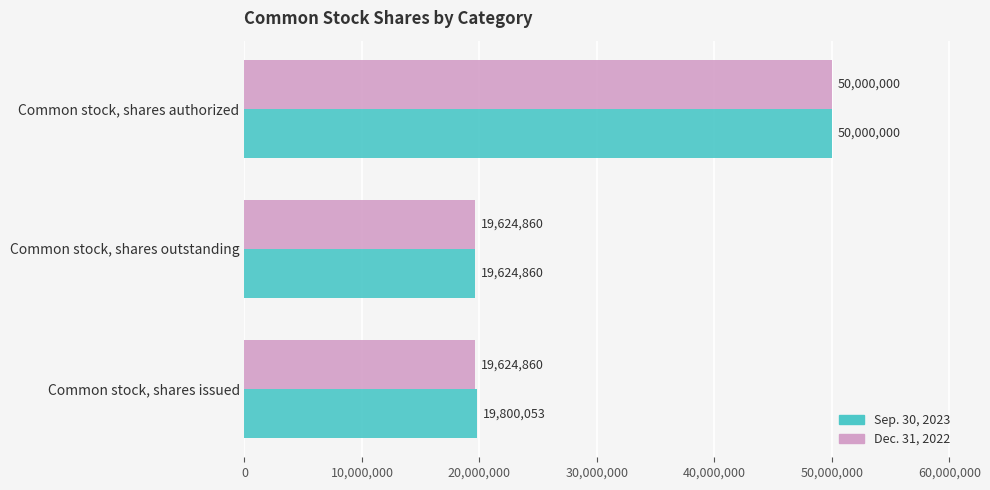

What are all the series names shown in the legend?

Sep. 30, 2023, Dec. 31, 2022